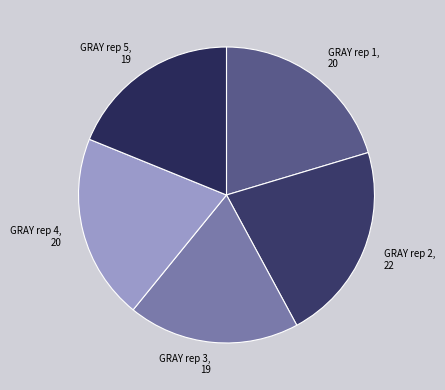

Which category has the biggest portion of the pie?

GRAY rep 2